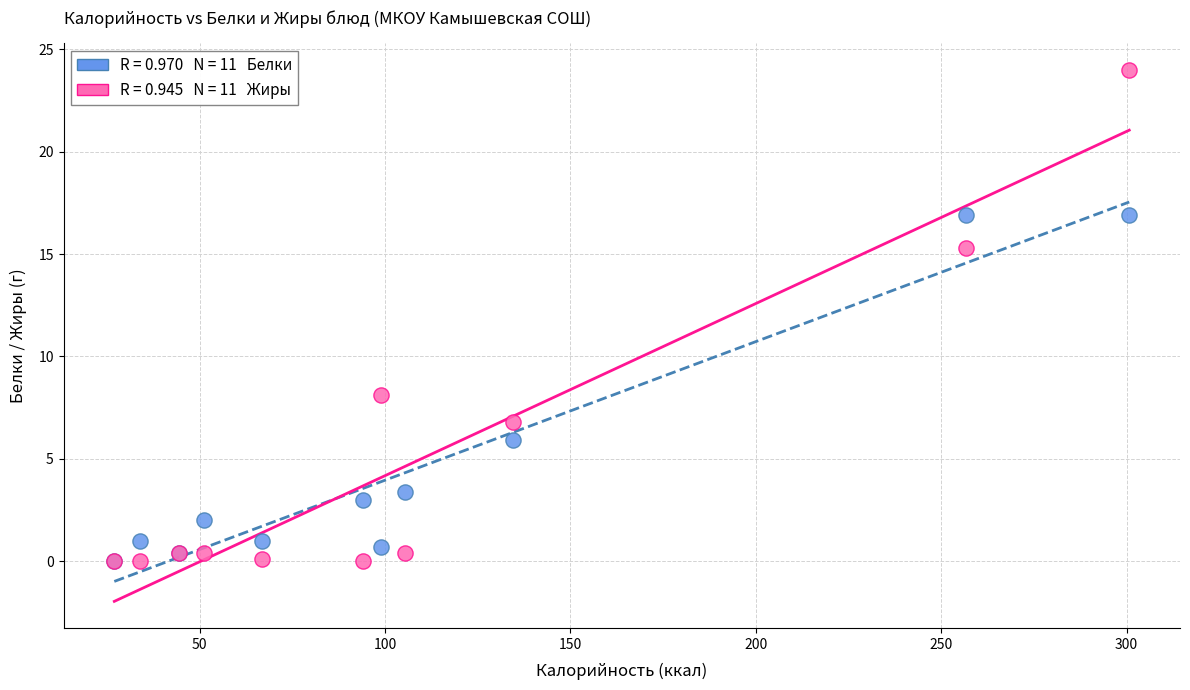

Across all series, what Y value is closest to 12?

15.3